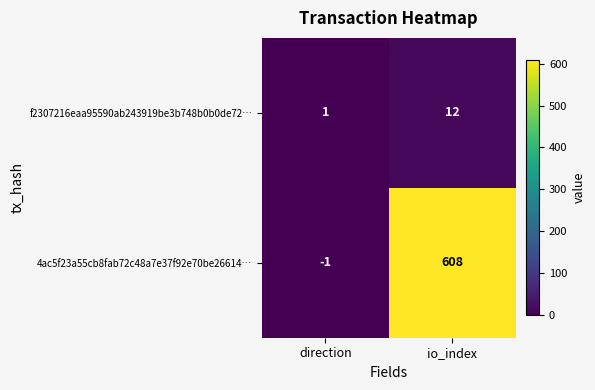

List the labels in order of f2307216eaa95590ab243919be3b748b0b0de72… value, largest first.

io_index, direction